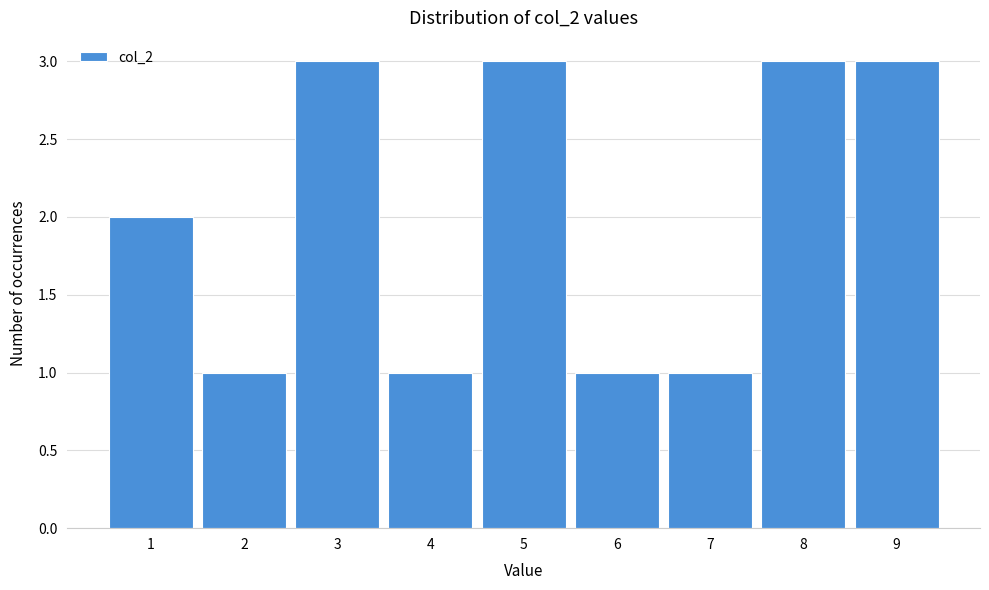

Reading left to right, list every bar in this chart as the range it spans on the x-axis followed by its height. The values are not printed on the chart, so give them approximately, as read against the axis.

0.5 to 1.5: 2
1.5 to 2.5: 1
2.5 to 3.5: 3
3.5 to 4.5: 1
4.5 to 5.5: 3
5.5 to 6.5: 1
6.5 to 7.5: 1
7.5 to 8.5: 3
8.5 to 9.5: 3